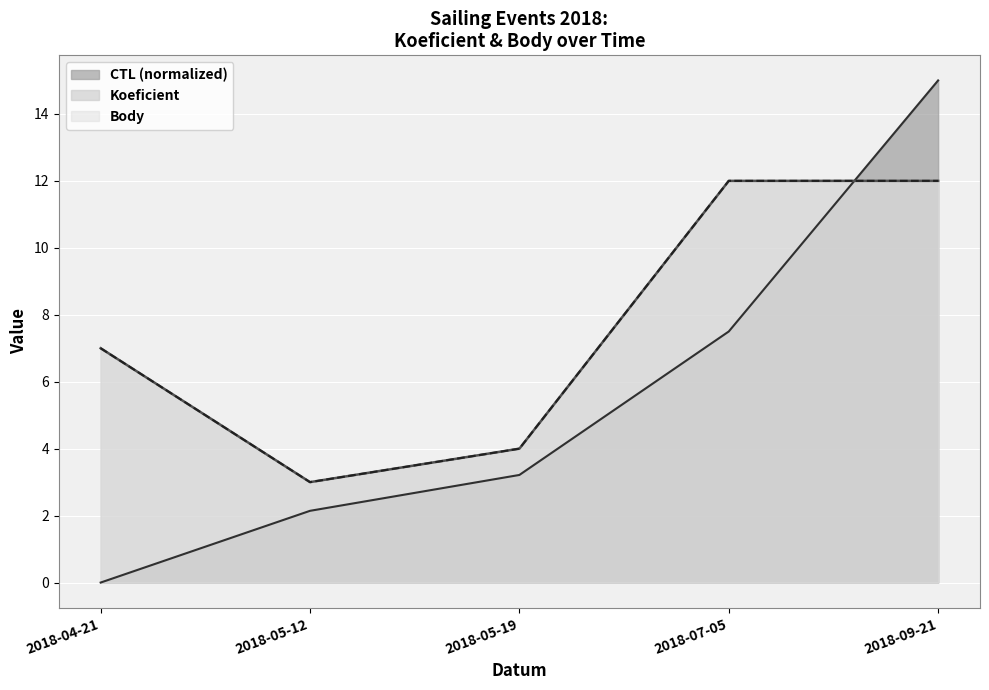

What is the total value across all series at 2018-05-12?

8.1